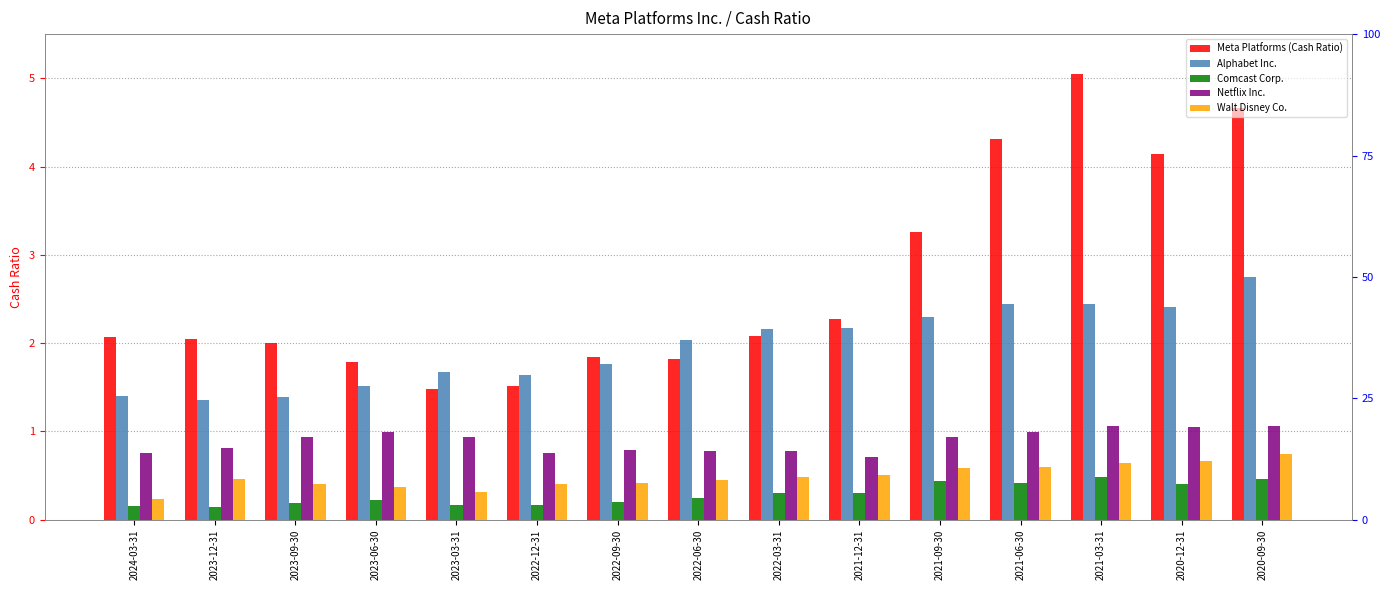

What is the difference between the second highest and minimum values in the Netflix Inc. series?

0.4